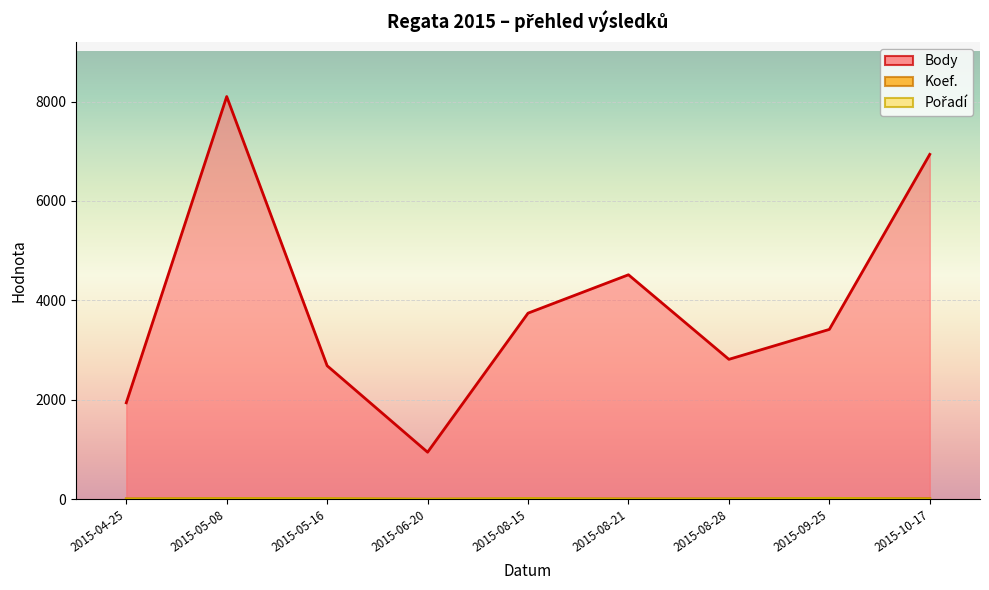

Which series has the largest total across all categories?

Body